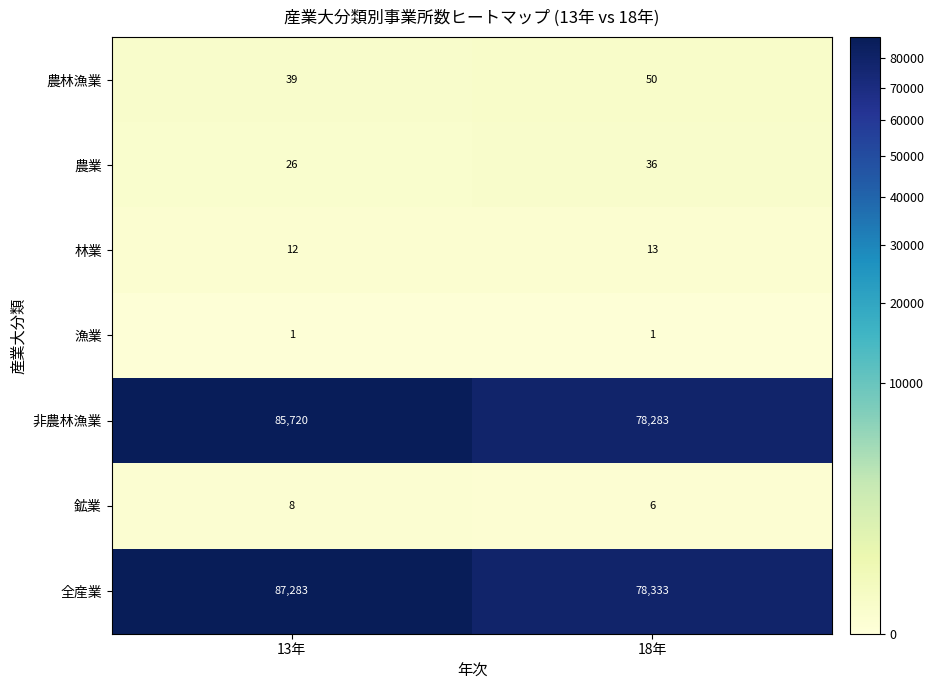

The value of 農業 at 13年 is 5. True or false?

False